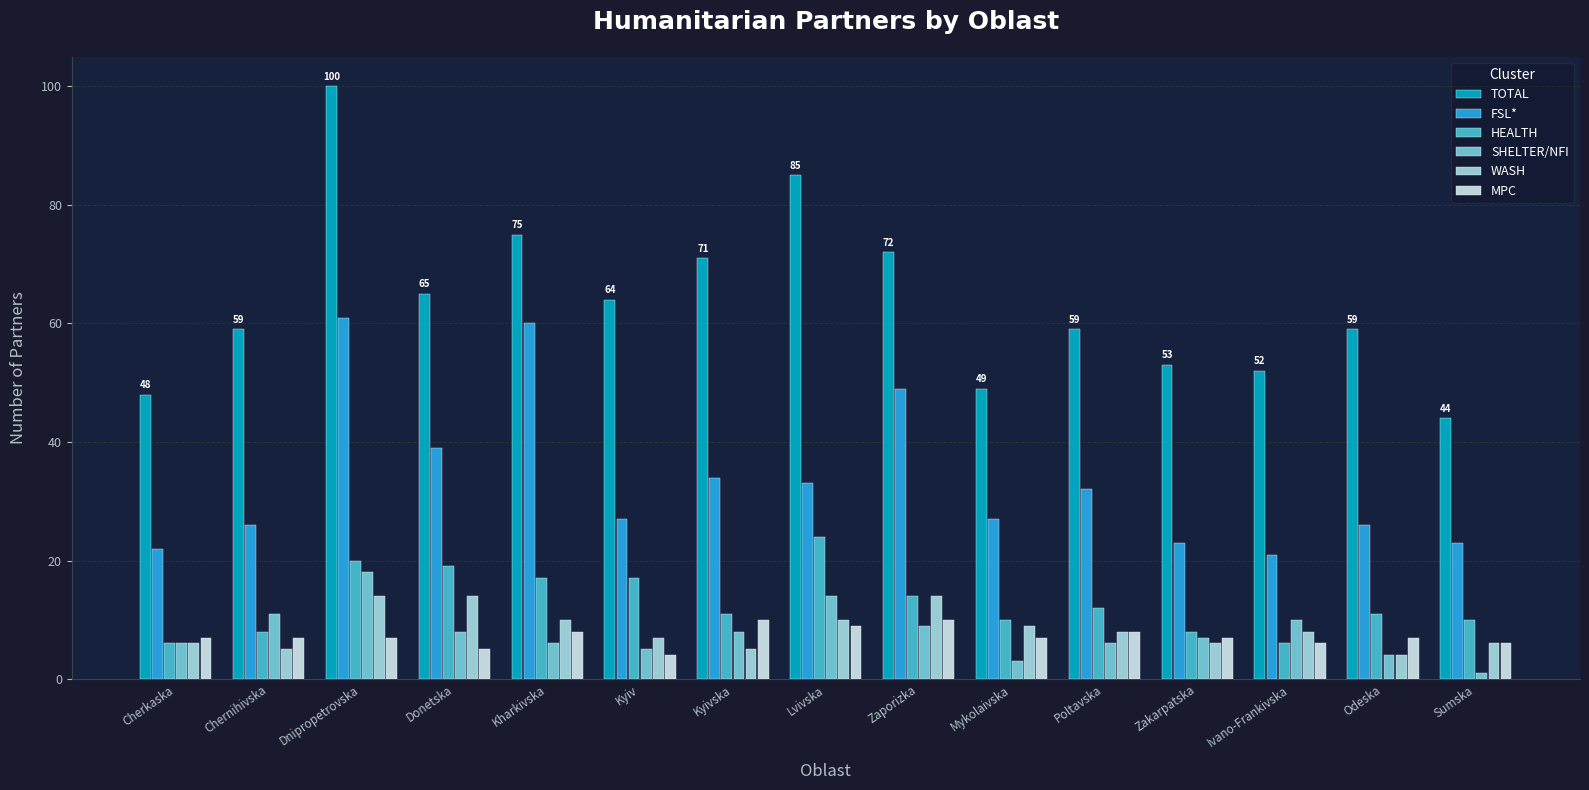

How many bars are there in each group?

6